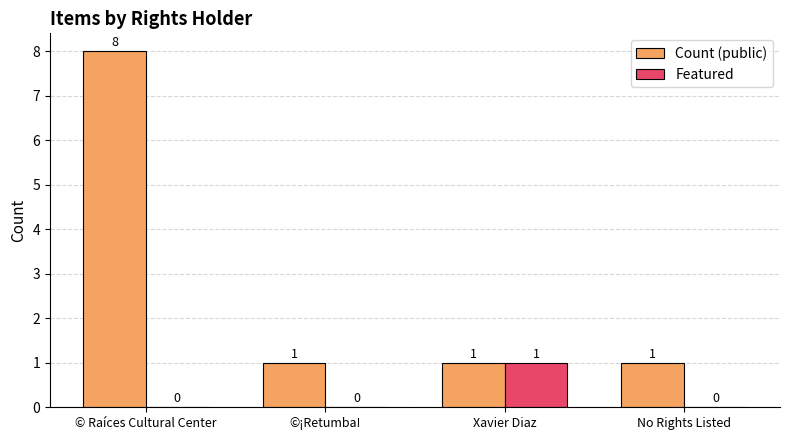

What are all the series names shown in the legend?

Count (public), Featured